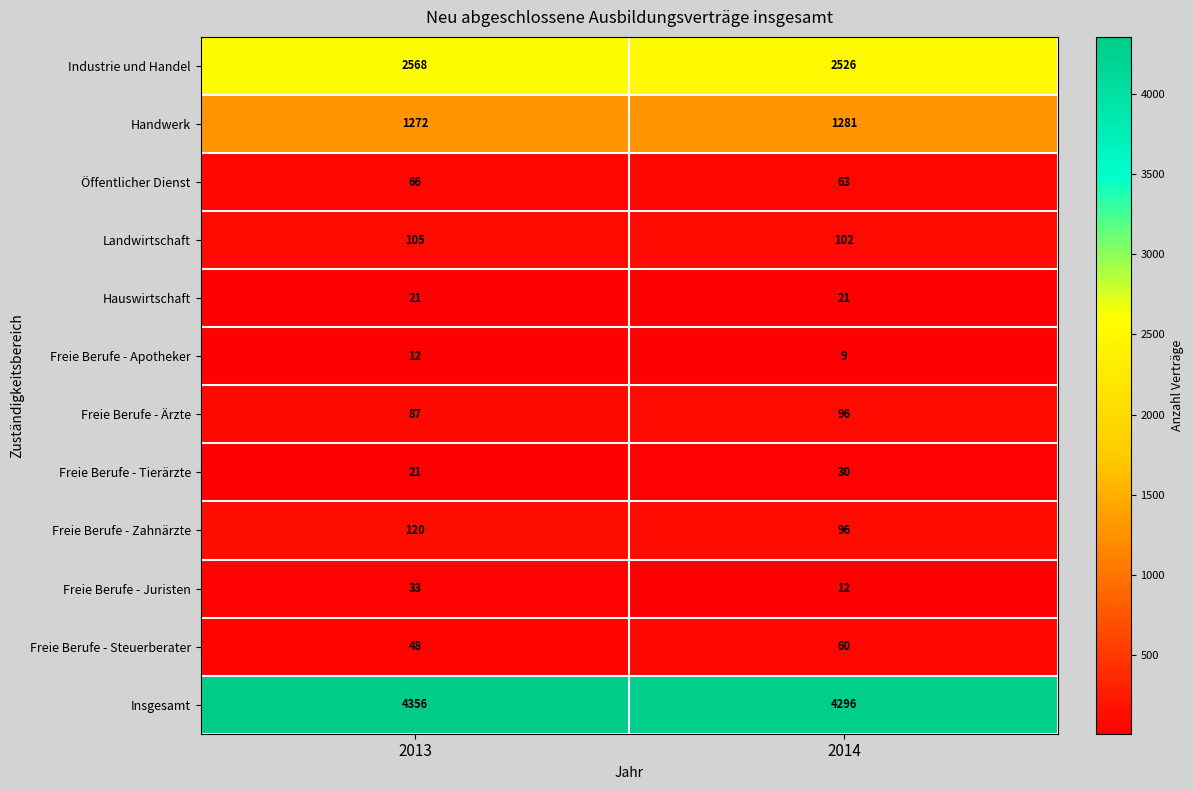

List the series in order of their peak value, highest first.

Insgesamt, Industrie und Handel, Handwerk, Freie Berufe - Zahnärzte, Landwirtschaft, Freie Berufe - Ärzte, Öffentlicher Dienst, Freie Berufe - Steuerberater, Freie Berufe - Juristen, Freie Berufe - Tierärzte, Hauswirtschaft, Freie Berufe - Apotheker